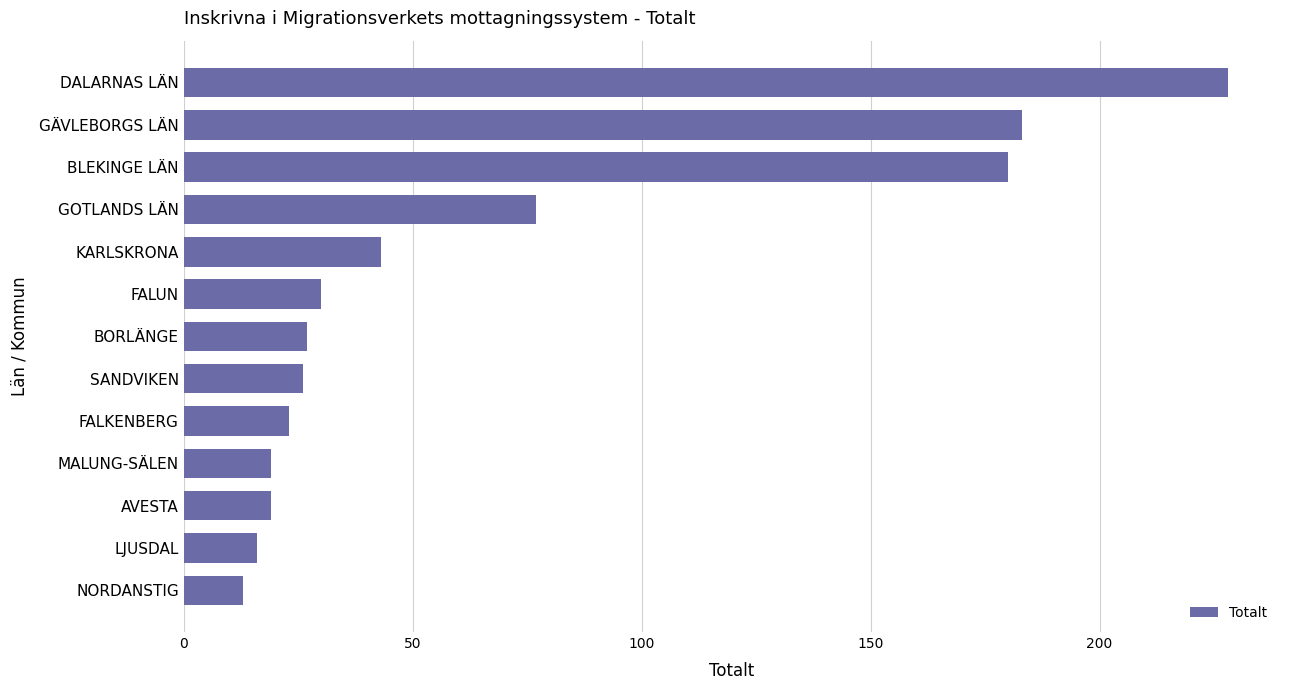

At which category does the chart reach its peak across all series?

DALARNAS LÄN